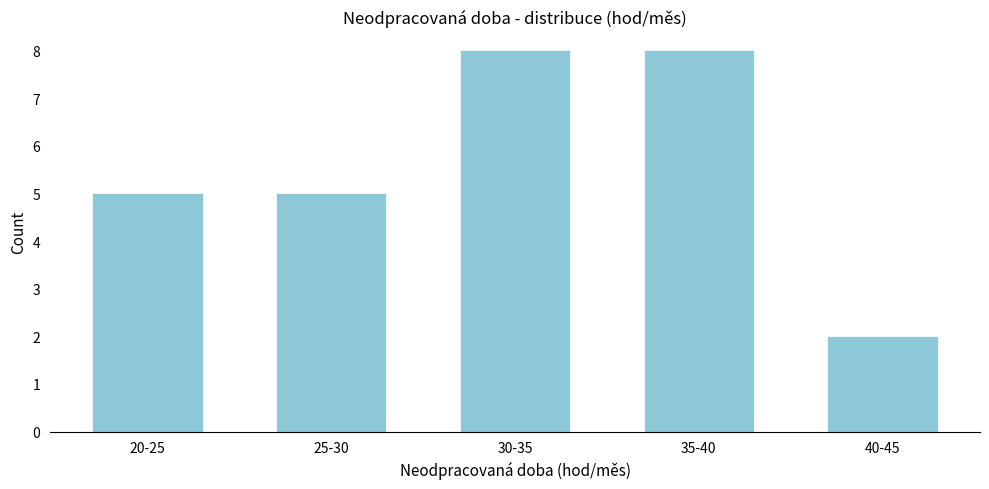

Reading left to right, what are all the values shown in this chart?

20-25=5	25-30=5	30-35=8	35-40=8	40-45=2